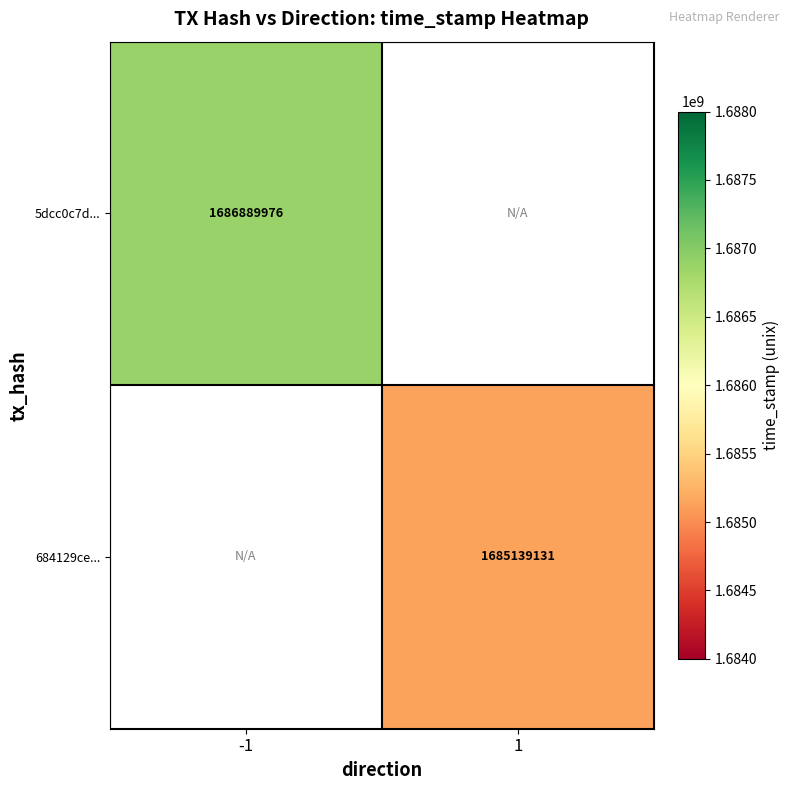

Is it true that 684129ce... equals 343308191 at 1?

False